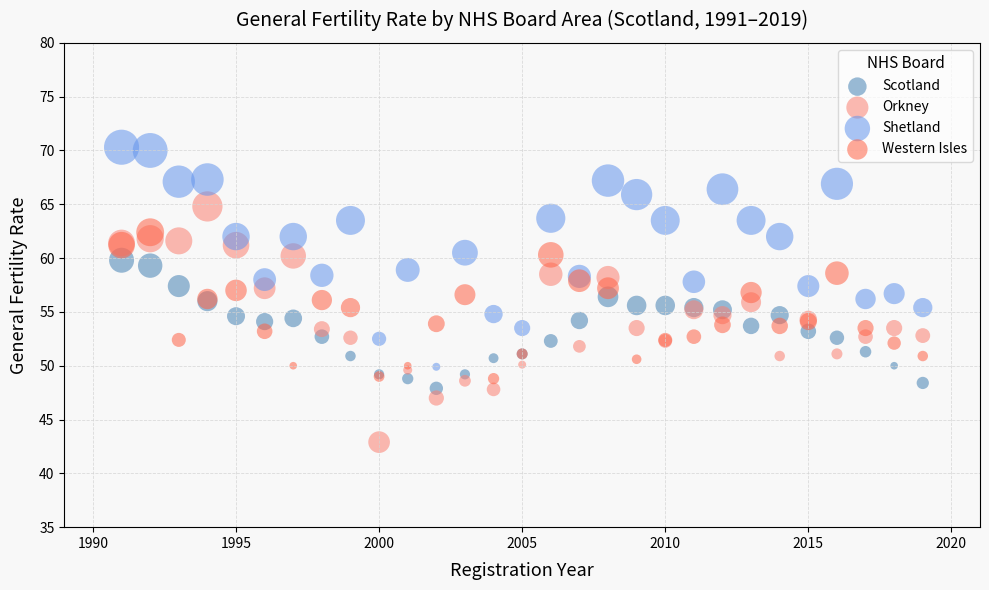

What are all the series names shown in the legend?

Scotland, Orkney, Shetland, Western Isles